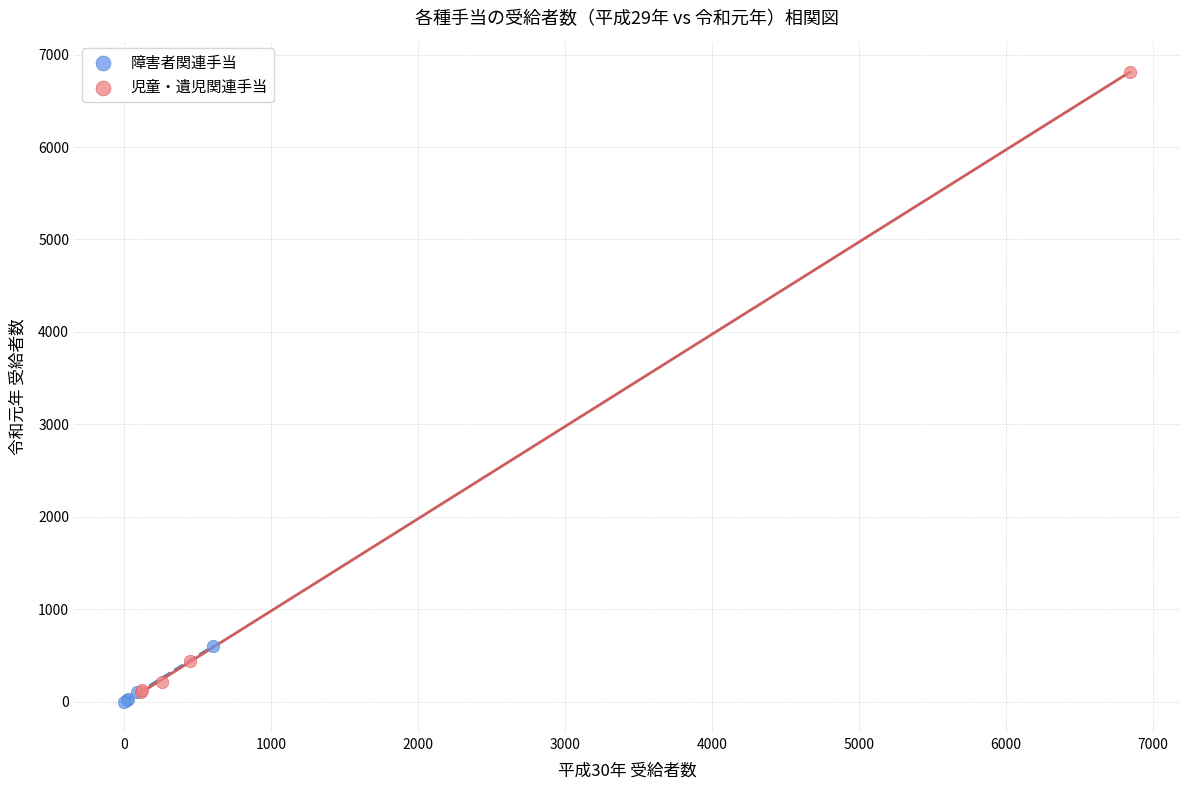

Which series has the widest spread of Y values?

児童・遺児関連手当